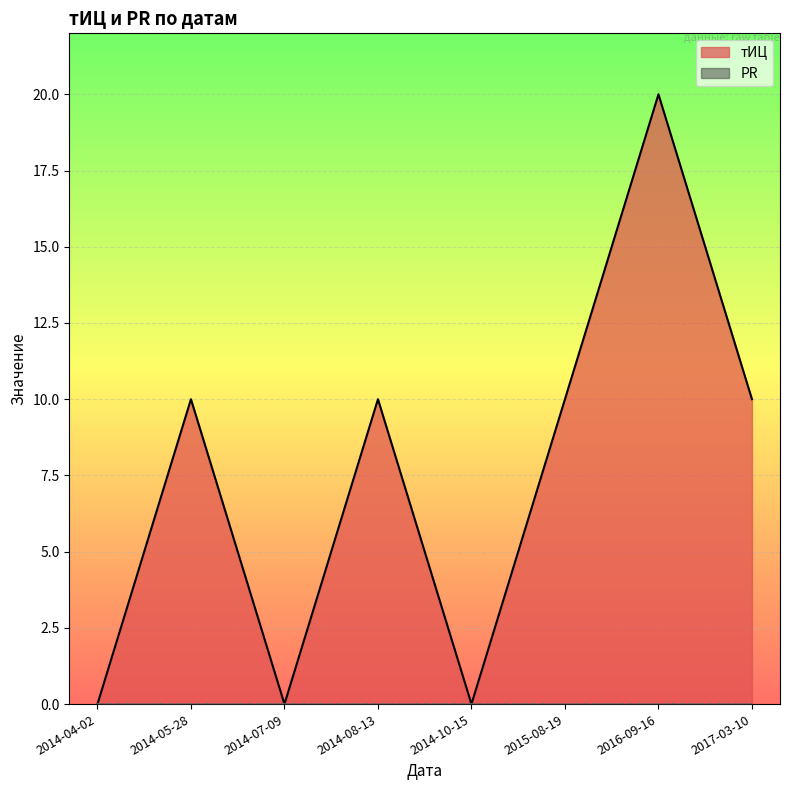

Where does the data first go above 10?

2016-09-16